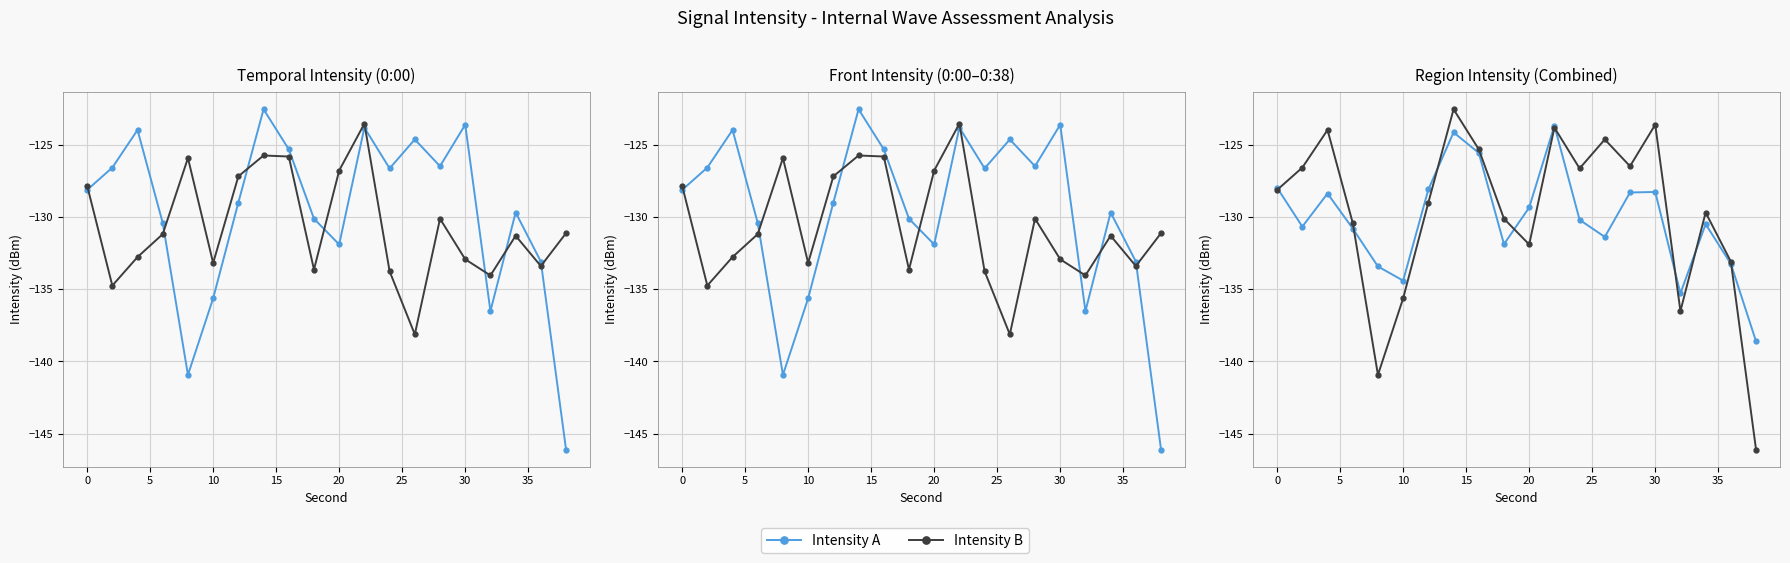

Is this an area chart (filled region under the line)?

No